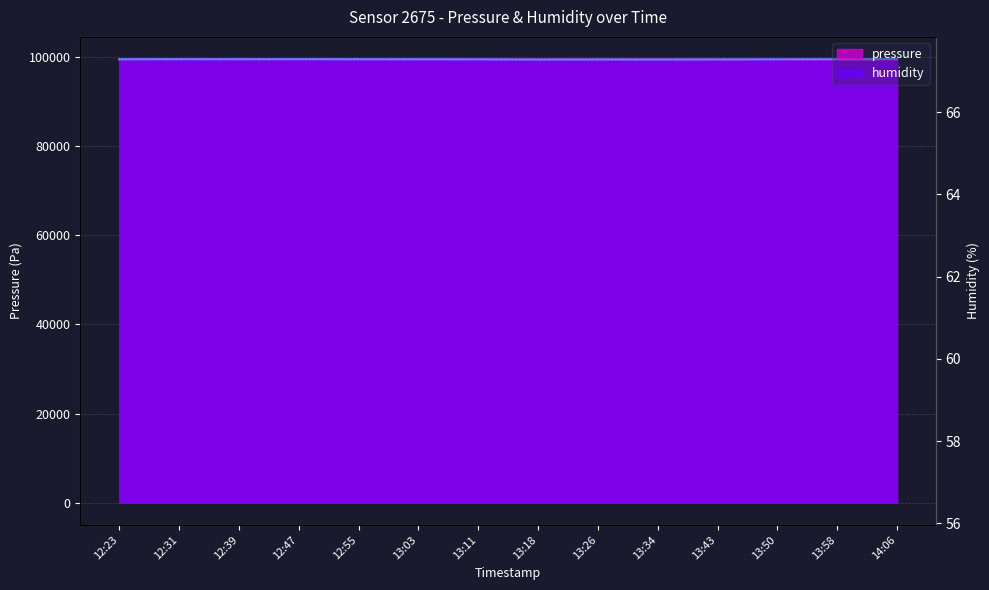

What are all the series names shown in the legend?

pressure, humidity